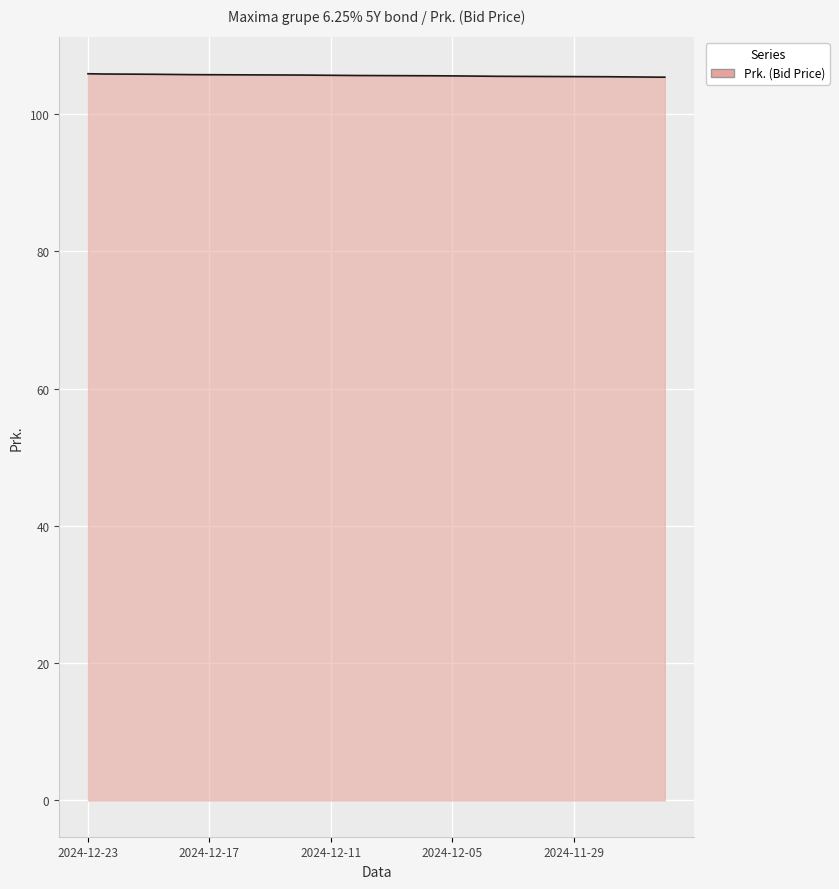

What is the maximum value shown in the chart?

105.9